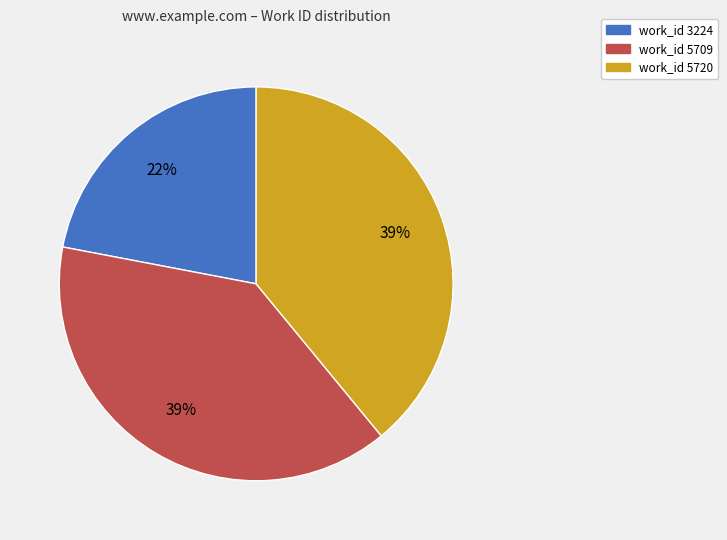

What is the smallest slice in the pie chart?

work_id 3224